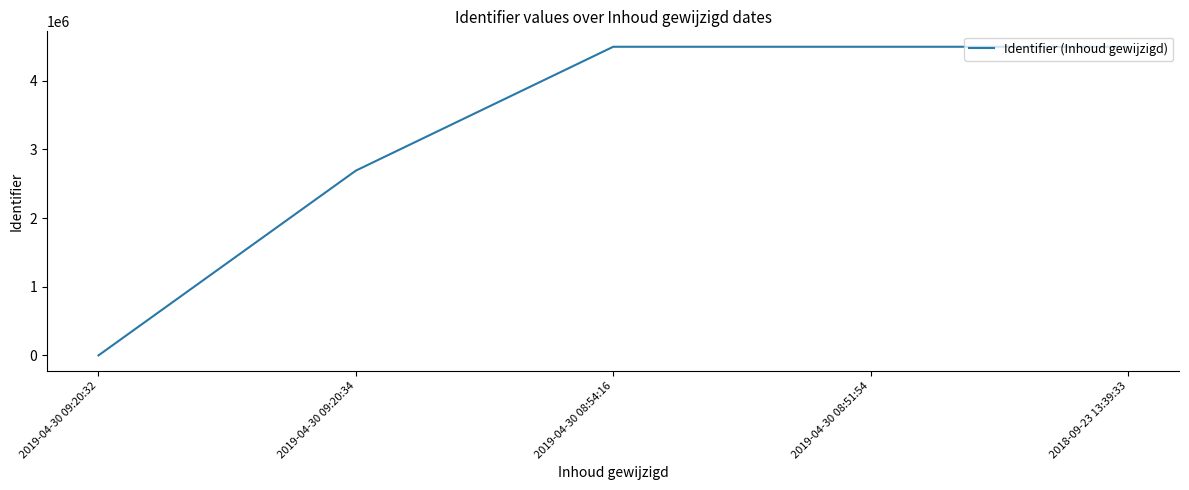

True or false: the data shows 4494938 at 2019-04-30 08:51:54.

True